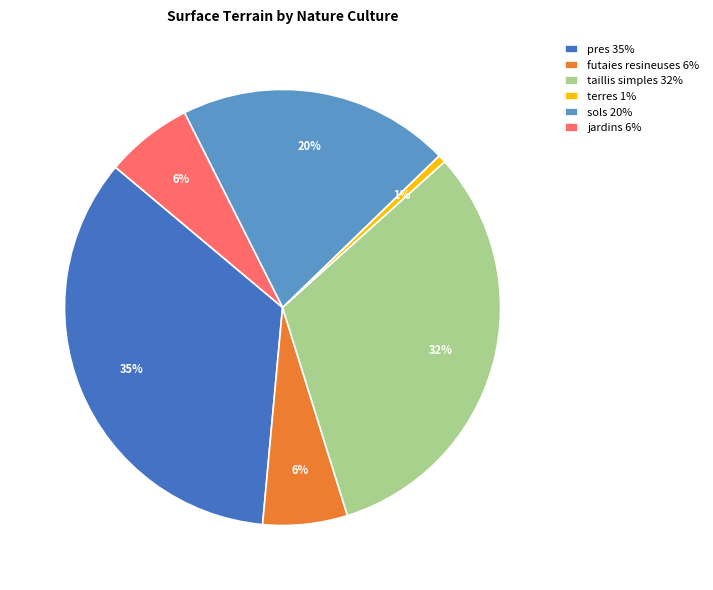

To the nearest percent, what portion does futaies resineuses 6% represent?

6%